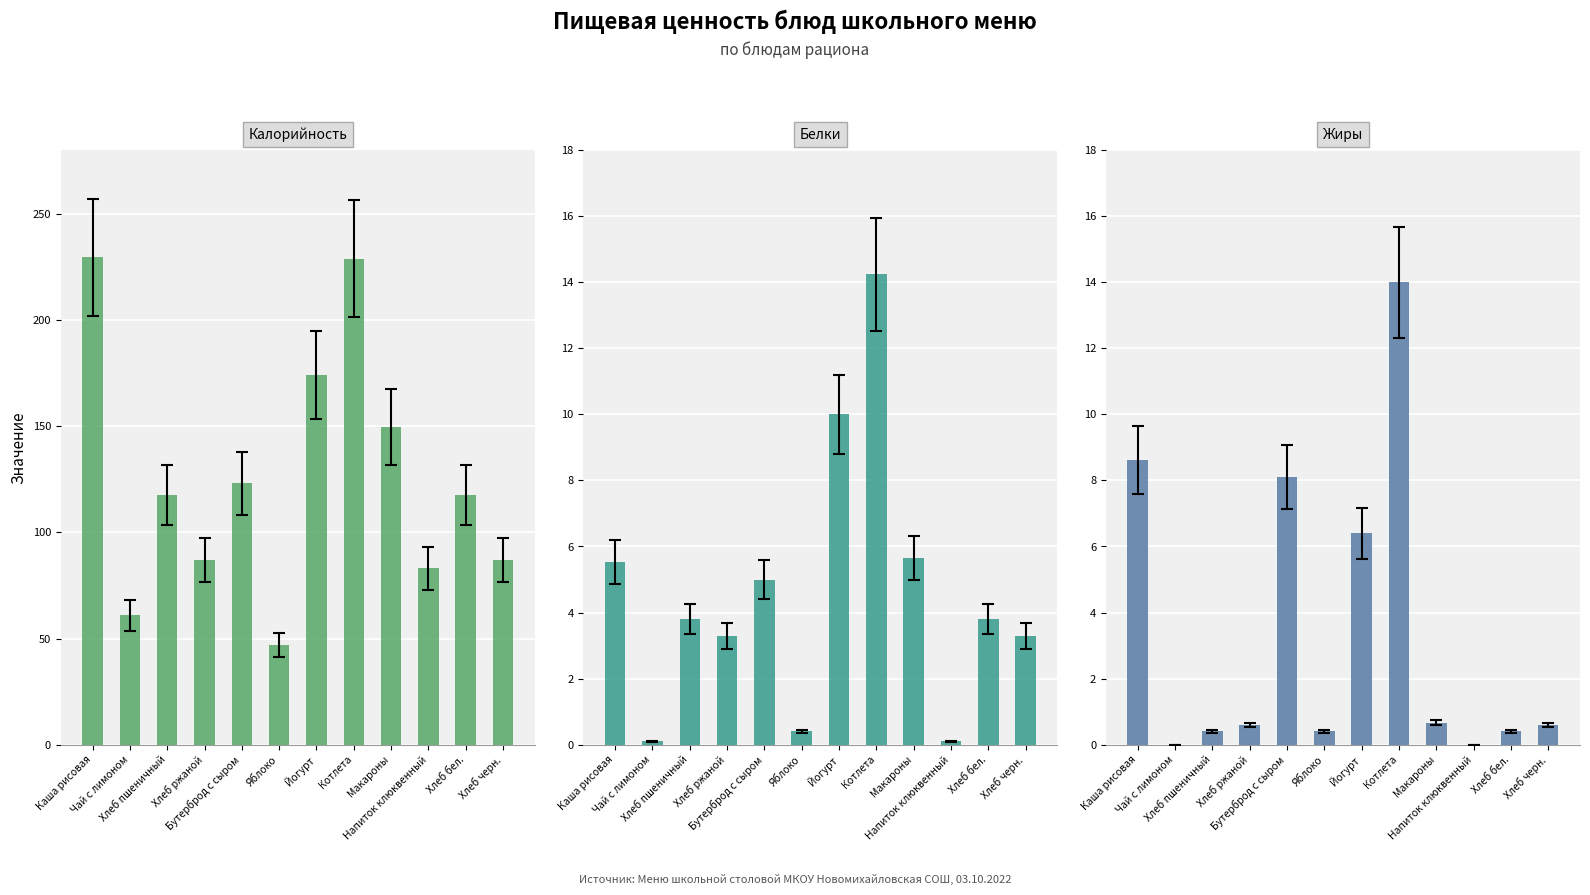

The Жиры series shows 0.6 at Хлеб бел.. True or false?

False